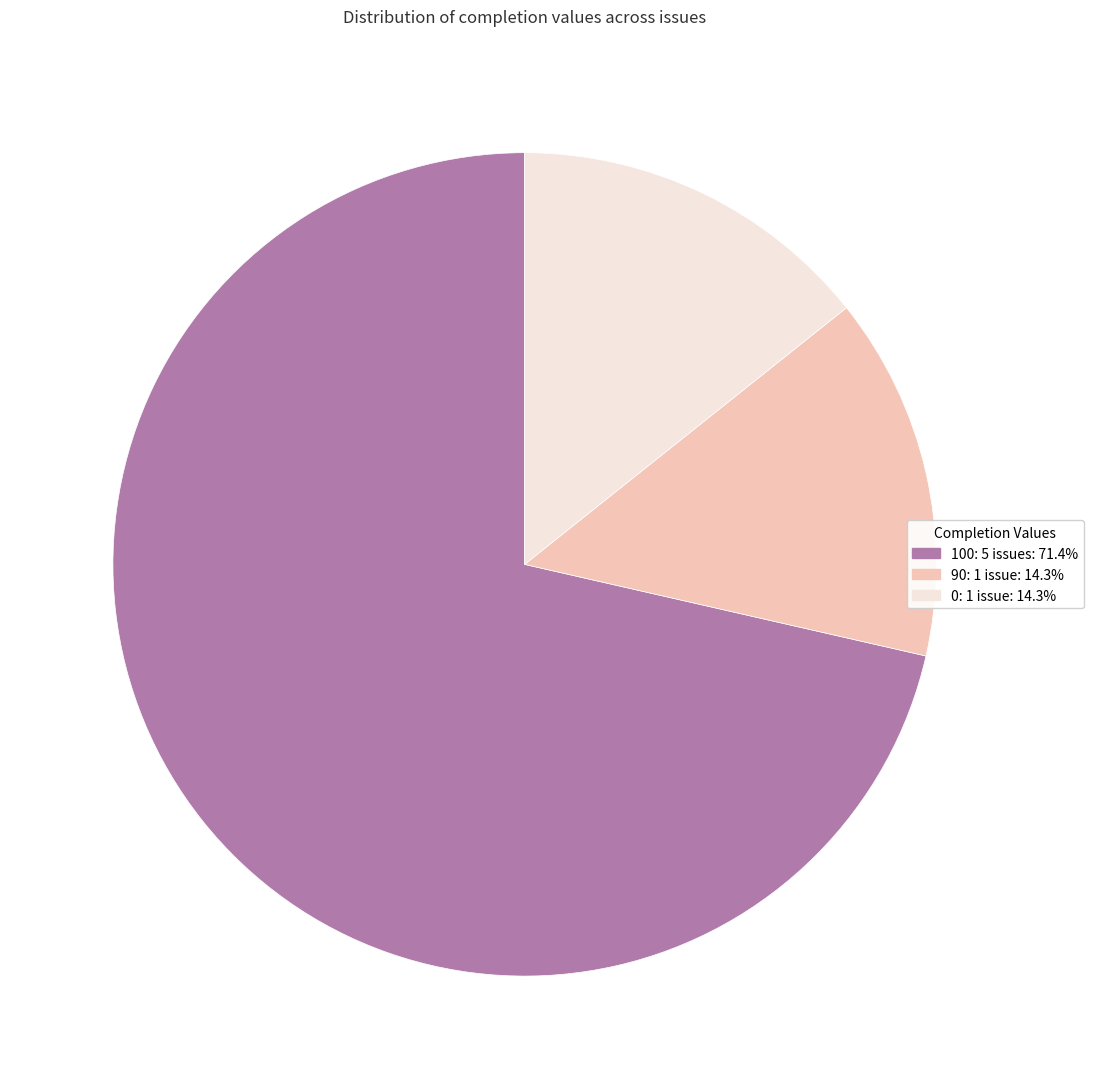

Is there a majority slice in this chart?

Yes